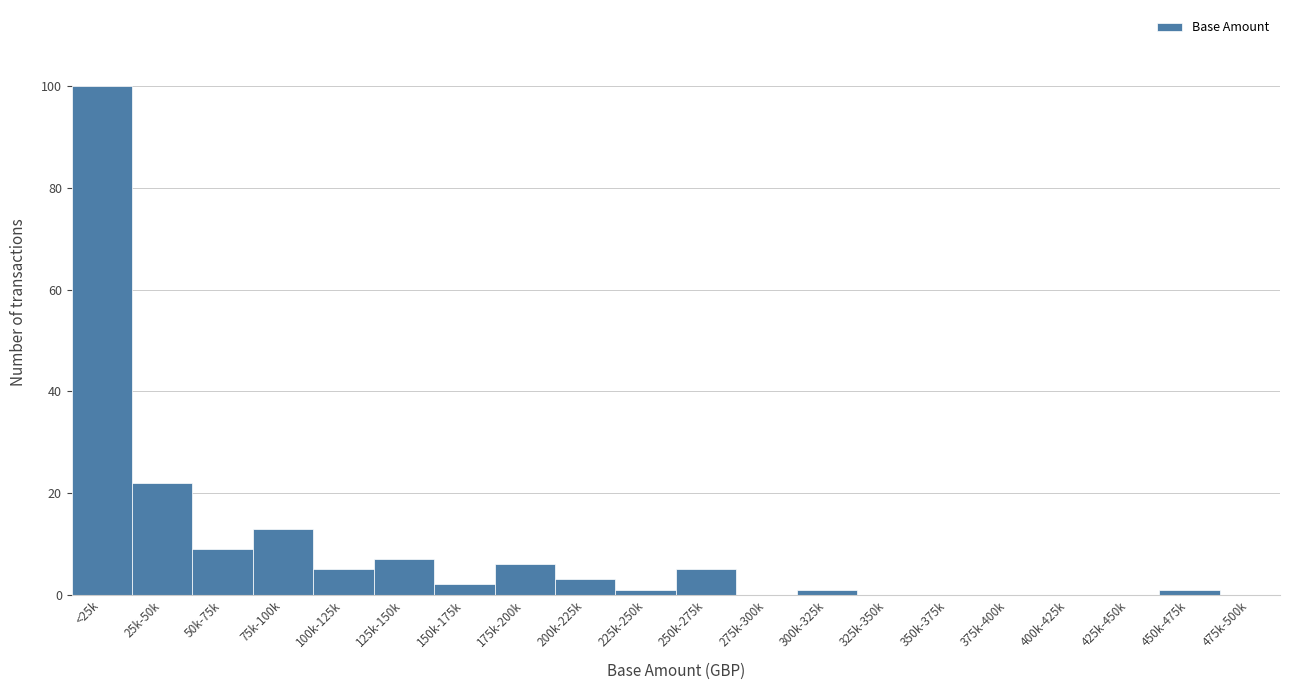

Reading left to right, list all the values displayed in this chart.

<25k=100	25k-50k=22	50k-75k=9	75k-100k=13	100k-125k=5	125k-150k=7	150k-175k=2	175k-200k=6	200k-225k=3	225k-250k=1	250k-275k=5	275k-300k=0	300k-325k=1	325k-350k=0	350k-375k=0	375k-400k=0	400k-425k=0	425k-450k=0	450k-475k=1	475k-500k=0